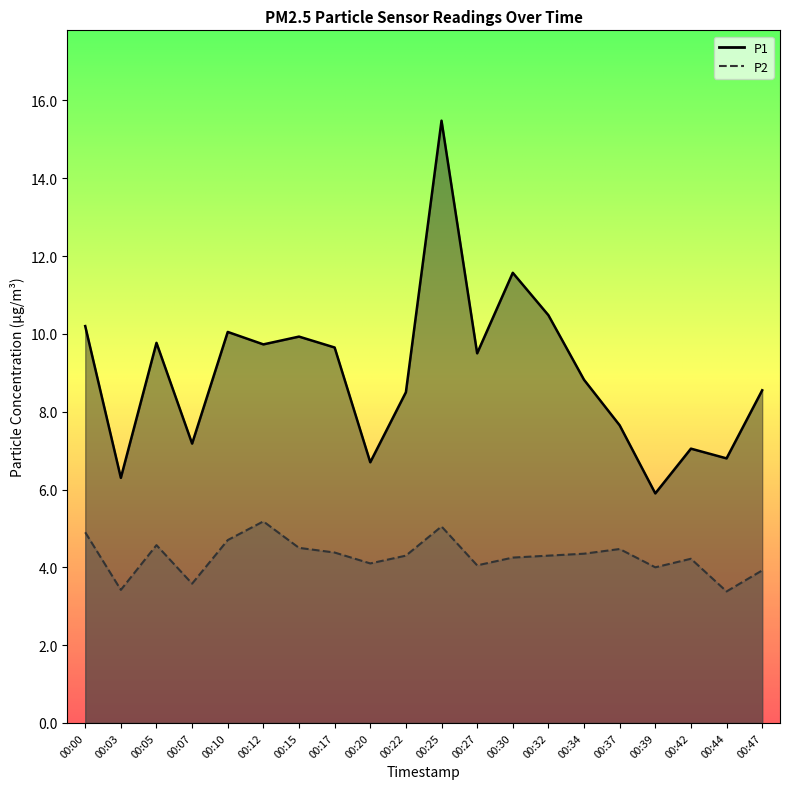

Is the value of P1 at 00:37 greater than the value of P2 at 00:27?

Yes